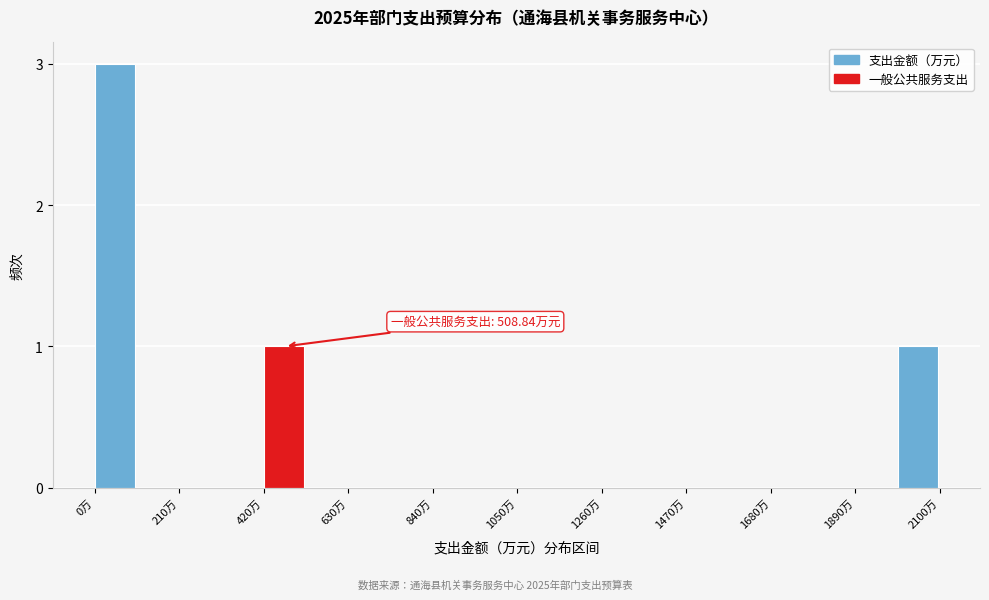

Around what value on the x-axis is the tallest bar? Give the approximate position of its centre, as read against the axis.

50